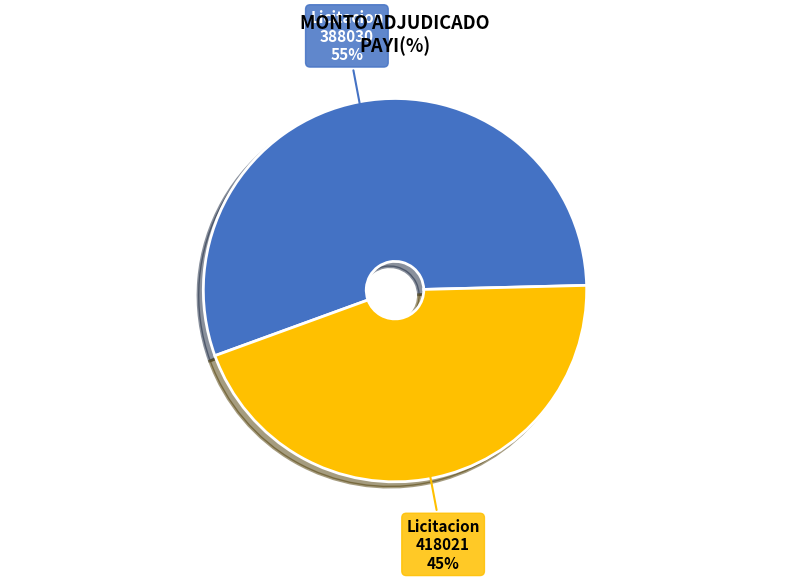

To the nearest percent, what percentage of the pie is Licitacion 418021?

45%